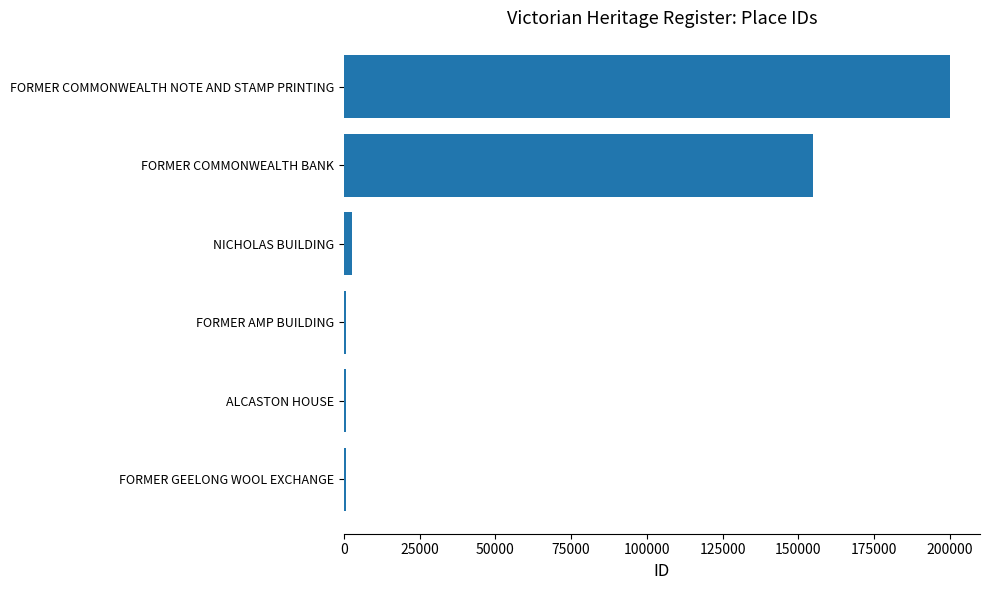

What is the change in value from FORMER COMMONWEALTH BANK to FORMER COMMONWEALTH NOTE AND STAMP PRINTING?

+45012